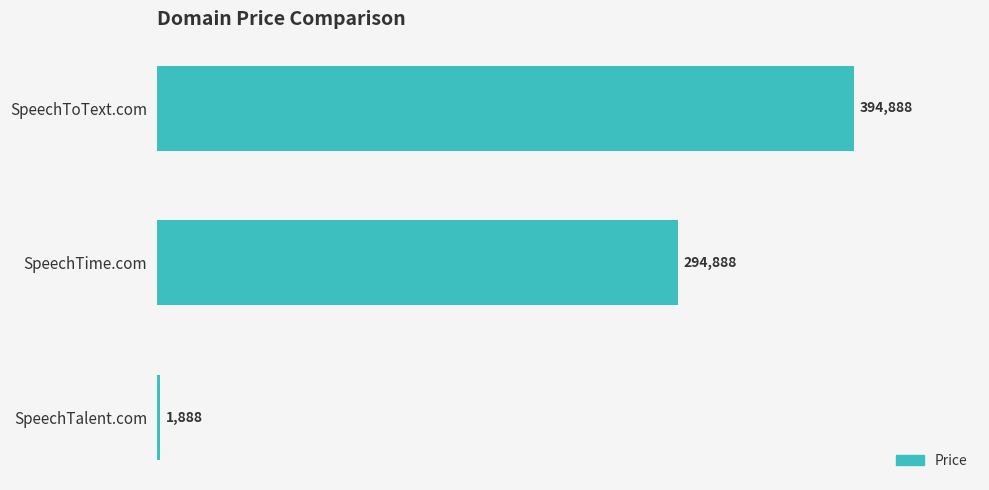

Is it true that the value at SpeechTalent.com is 1888?

True